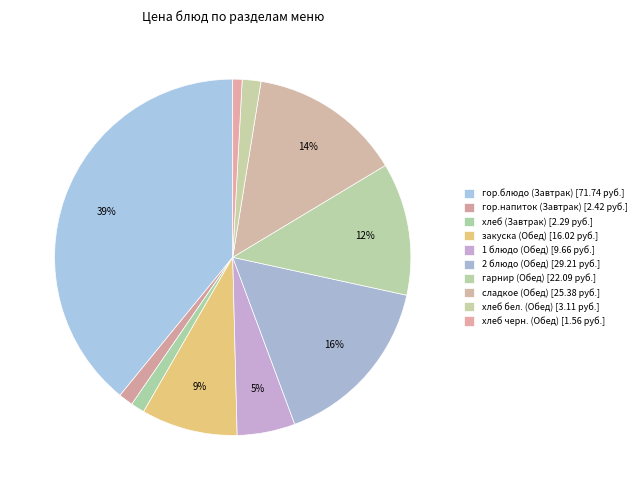

Count the number of slices in the pie.

10